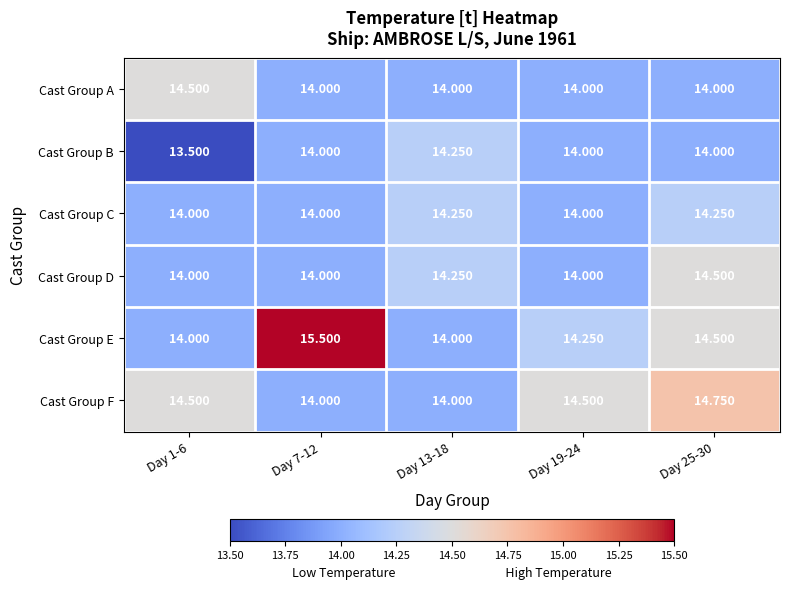

Between Day 19-24 and Day 25-30, which series saw the biggest shift?

Cast Group D